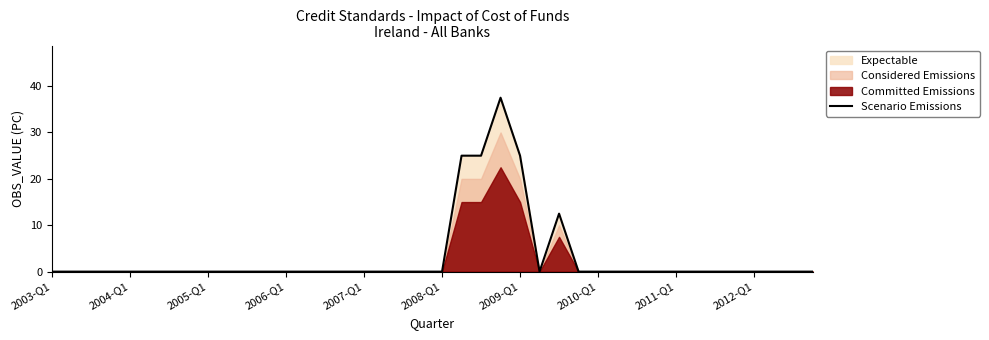

What is the approximate value at 22?

25.0